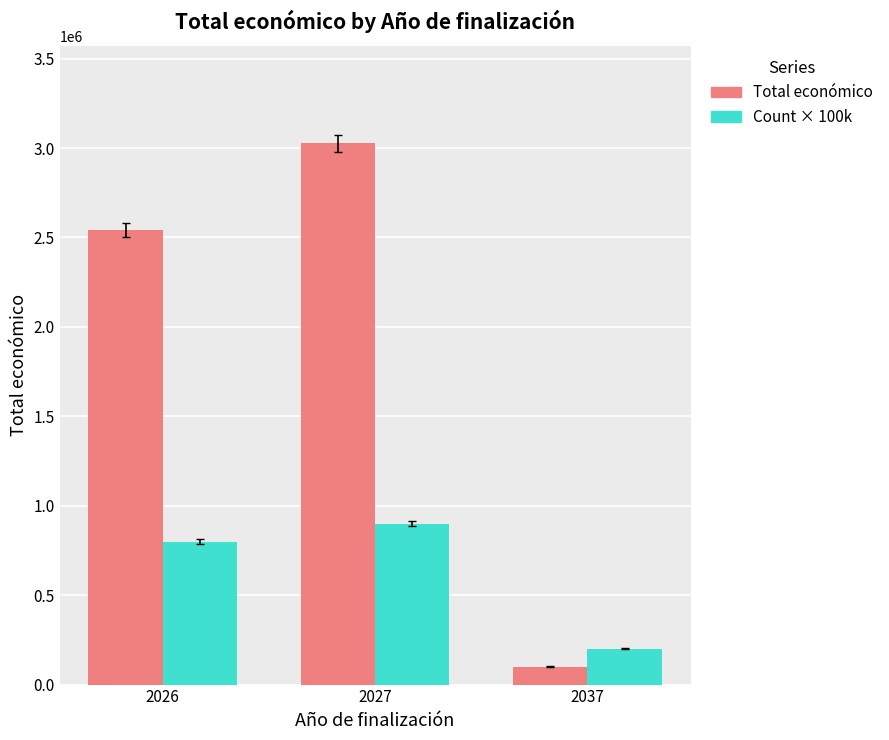

At which category is the sum across all series the highest?

2027